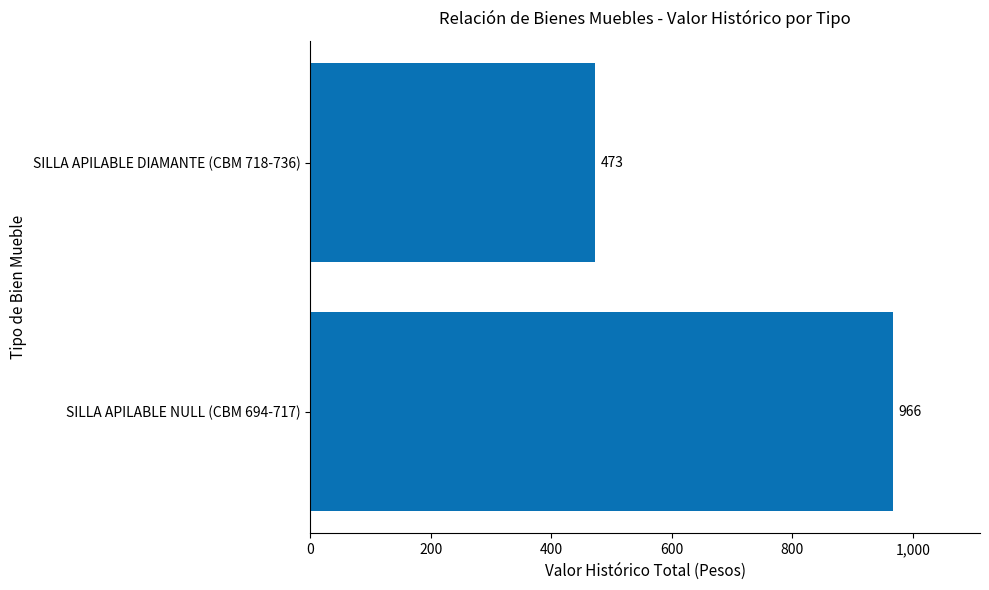

List the labels in order of value, smallest first.

SILLA APILABLE DIAMANTE (CBM 718-736), SILLA APILABLE NULL (CBM 694-717)